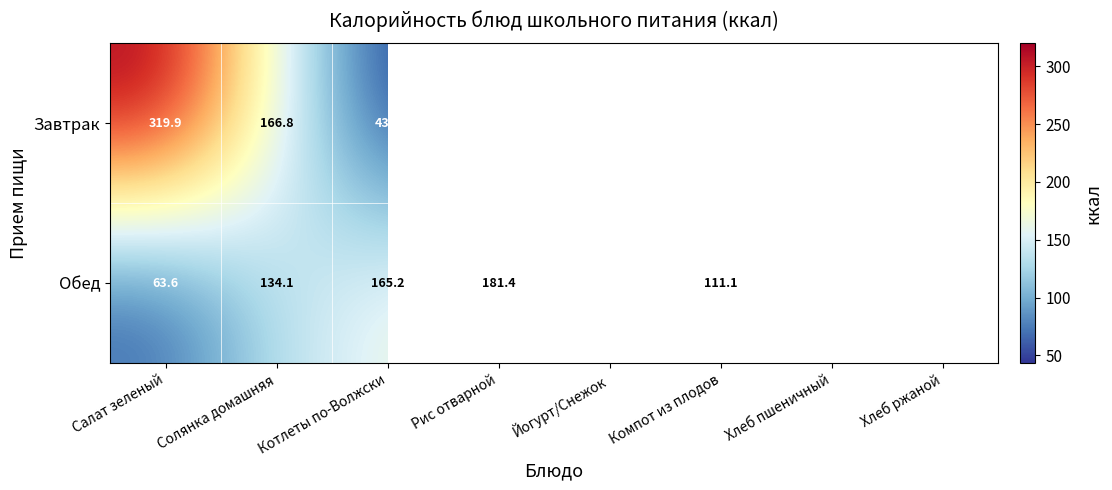

What is the spread (max minus min) of values at Котлеты по-Волжски?

121.8